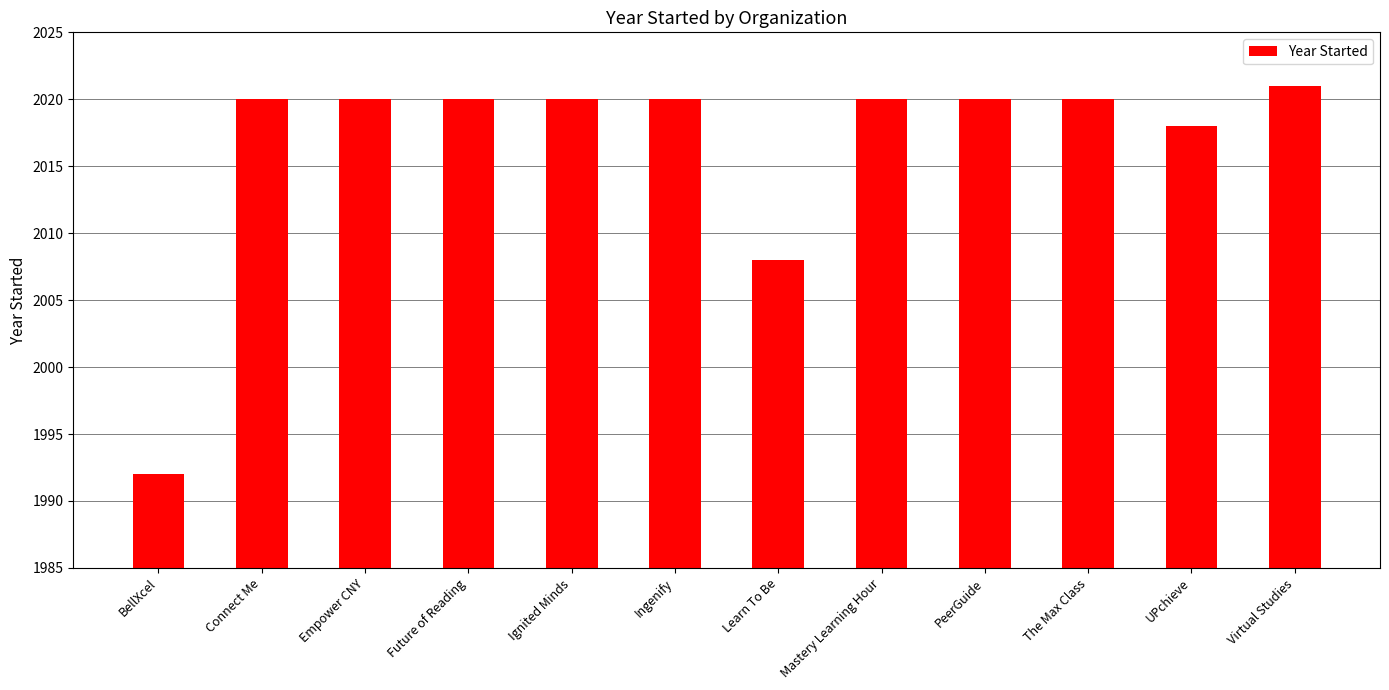

What is the ratio of the value at Ignited Minds to the value at The Max Class?

1.0